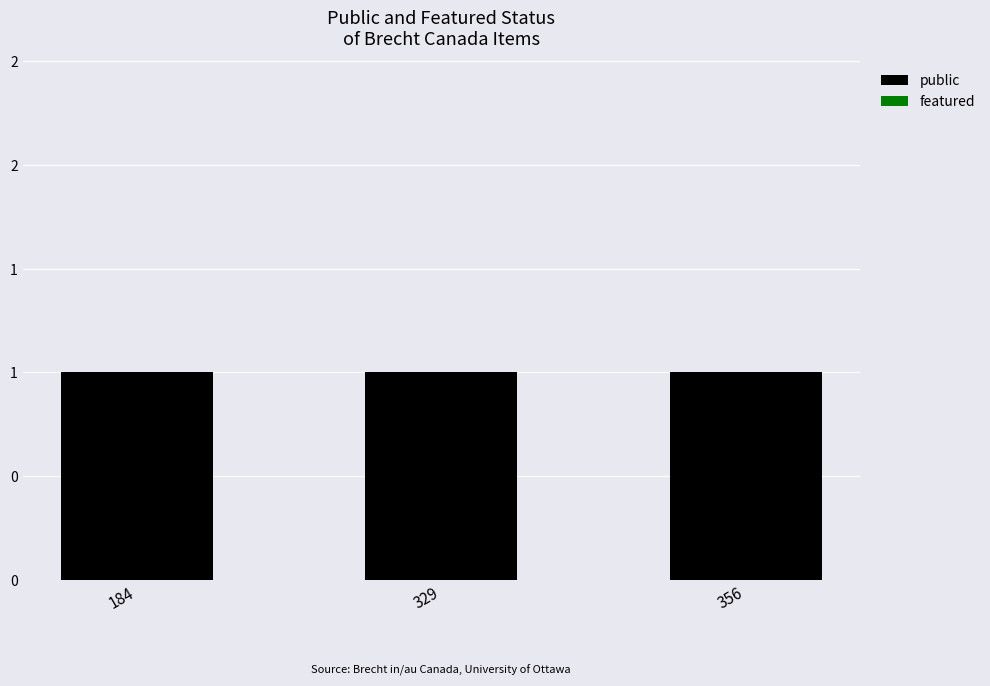

Is it true that featured equals 0 at 184?

True